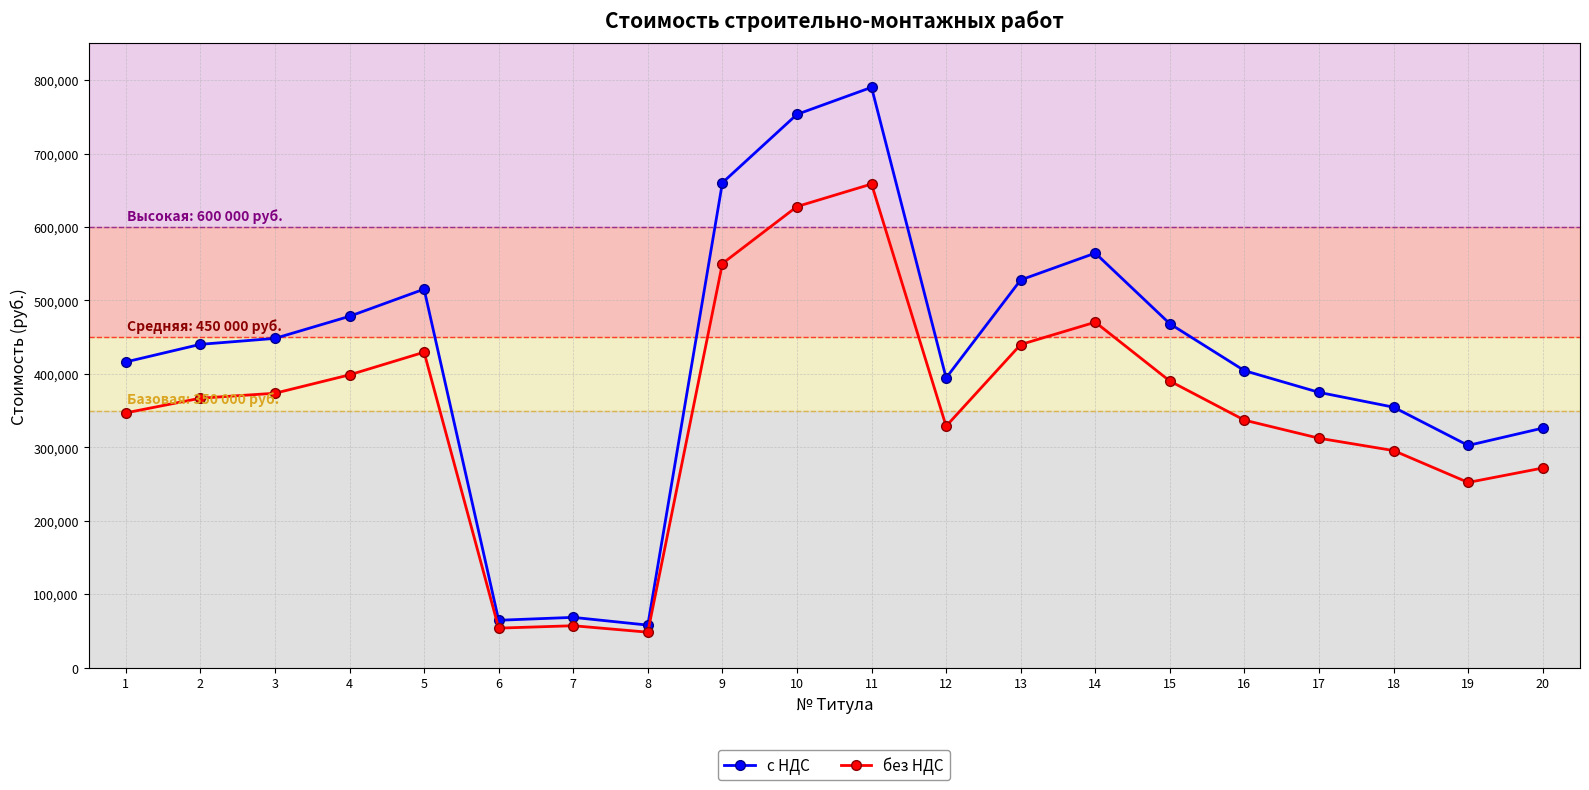

What is the spread (max minus min) of values at 14?

94062.1